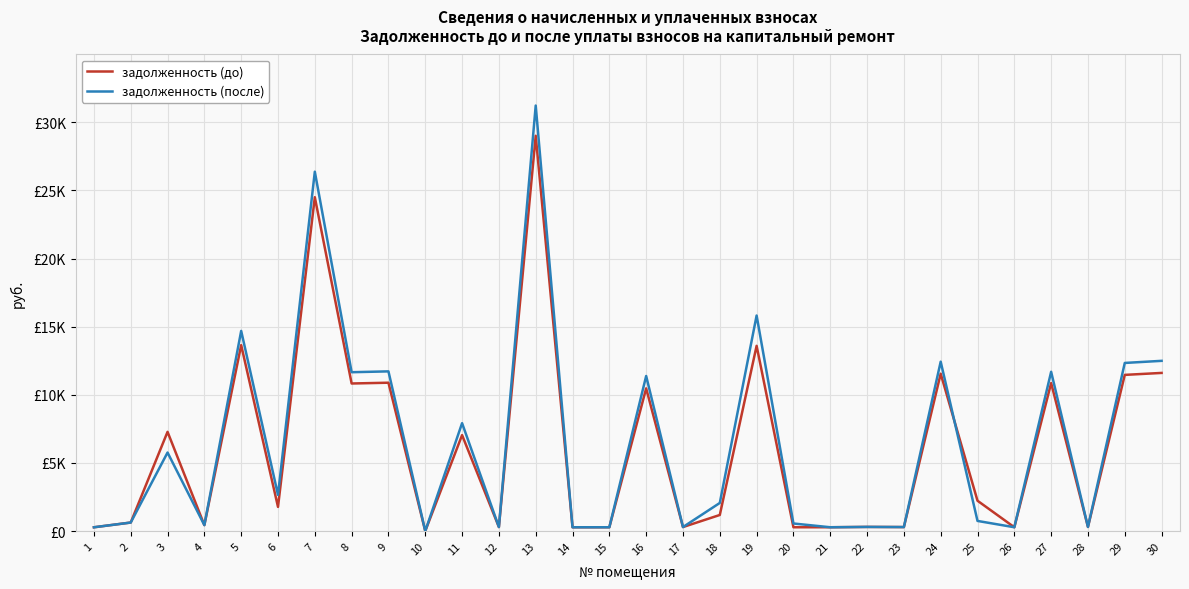

At which label is задолженность (до) closest to 14508?

5